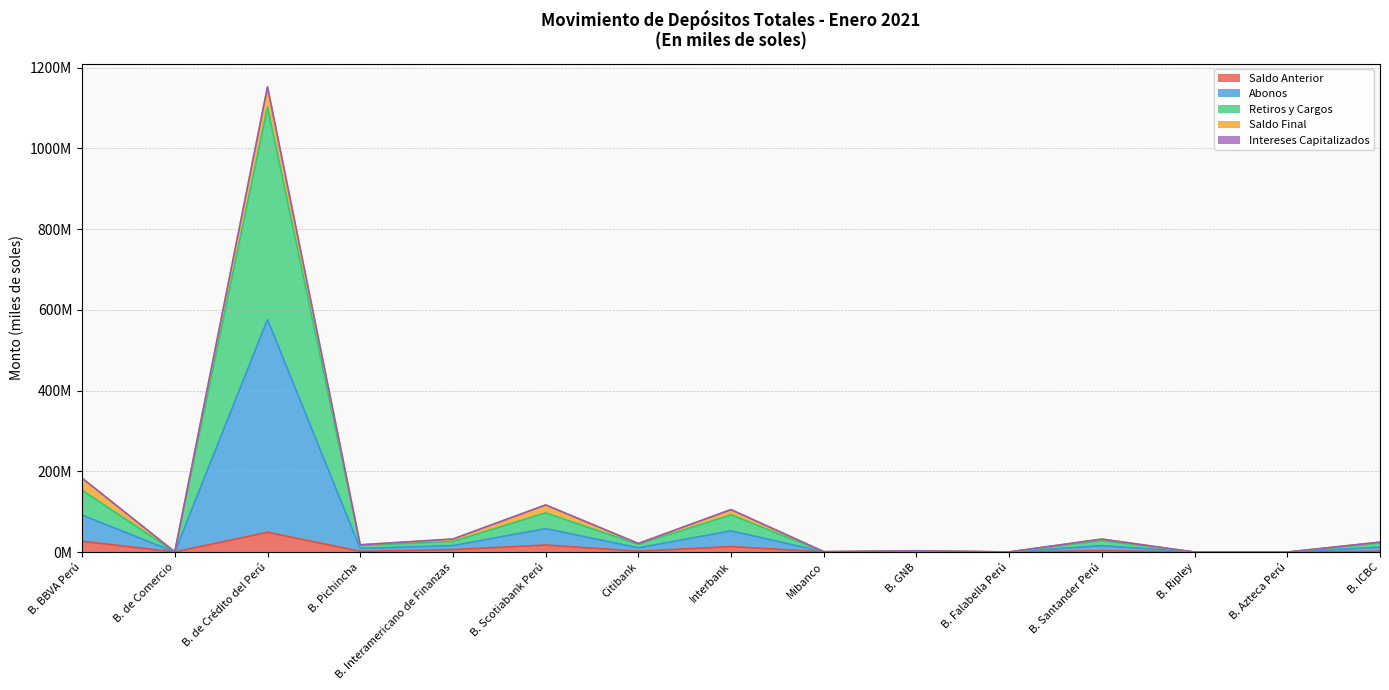

At which category does Retiros y Cargos reach its first local valley?

B. de Comercio